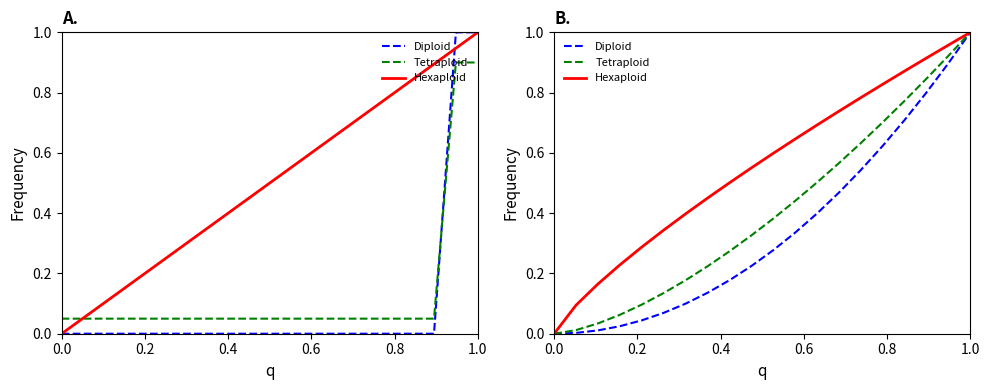

True or false: Hexaploid and Diploid intersect in this chart.

False